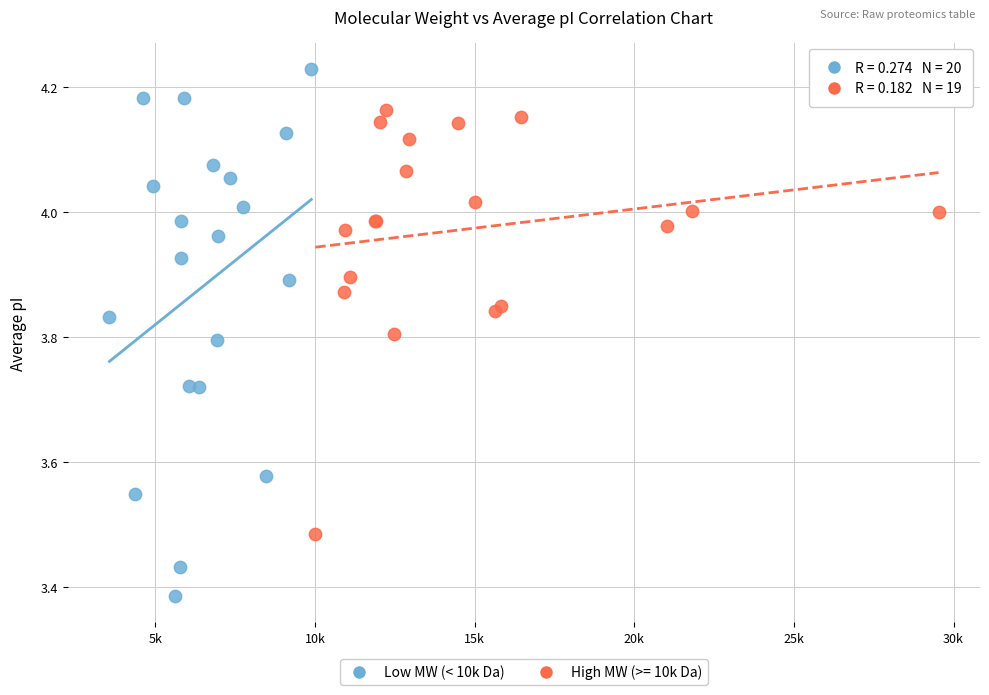

Which series contains the highest Y value?

Low MW (< 10k Da)